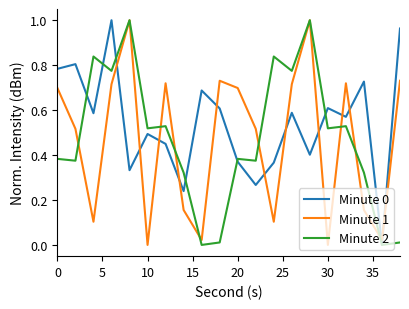

True or false: Minute 1 and Minute 0 cross at least once.

True